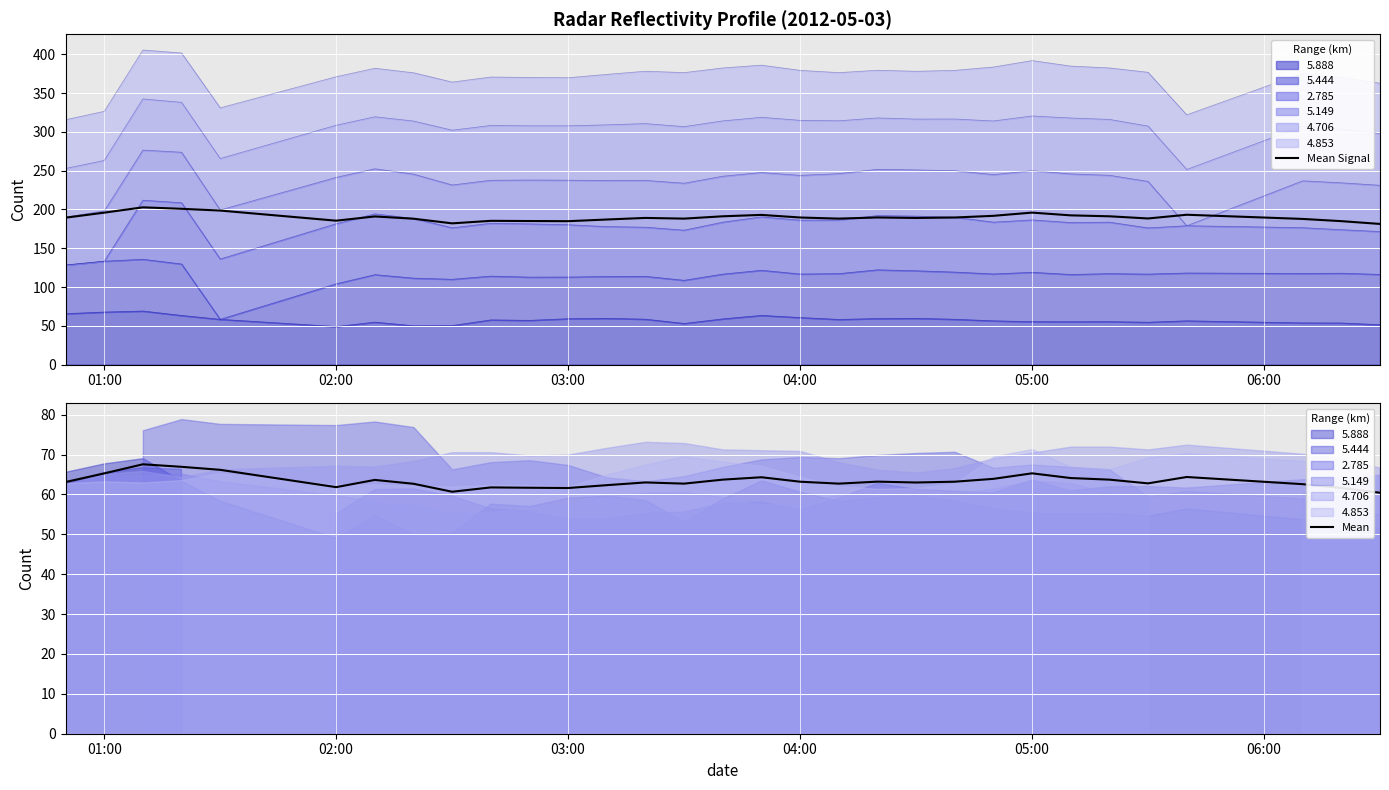

What is the maximum value for Mean?

67.6